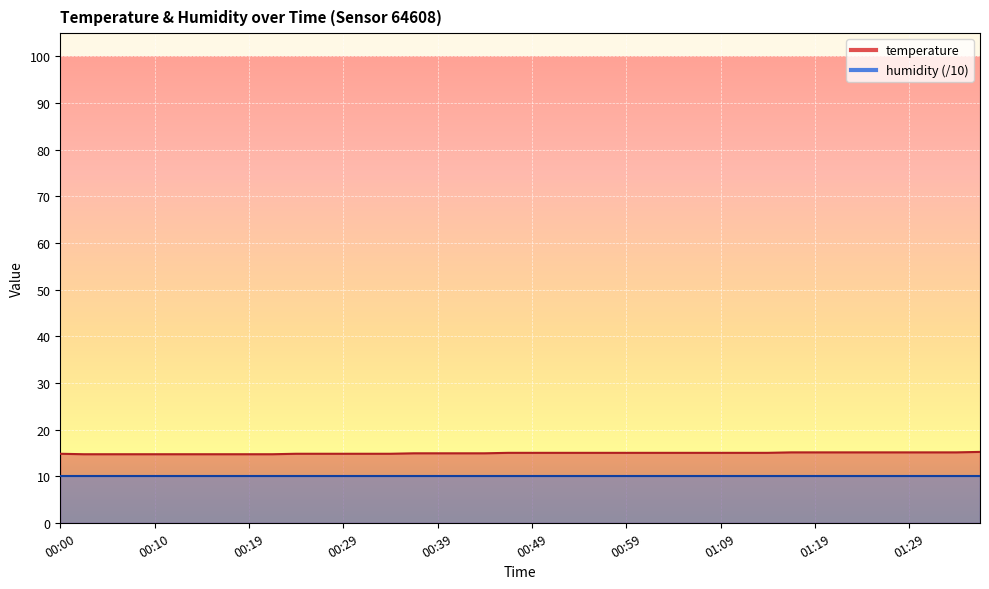

List the labels in order of value, smallest first.

00:02, 00:05, 00:07, 00:10, 00:12, 00:15, 00:17, 00:19, 00:22, 00:00, 00:24, 00:27, 00:29, 00:32, 00:34, 00:37, 00:39, 00:42, 00:44, 00:47, 00:49, 00:52, 00:54, 00:57, 00:59, 01:02, 01:04, 01:07, 01:09, 01:12, 01:14, 01:17, 01:19, 01:22, 01:24, 01:27, 01:29, 01:32, 01:34, 01:36